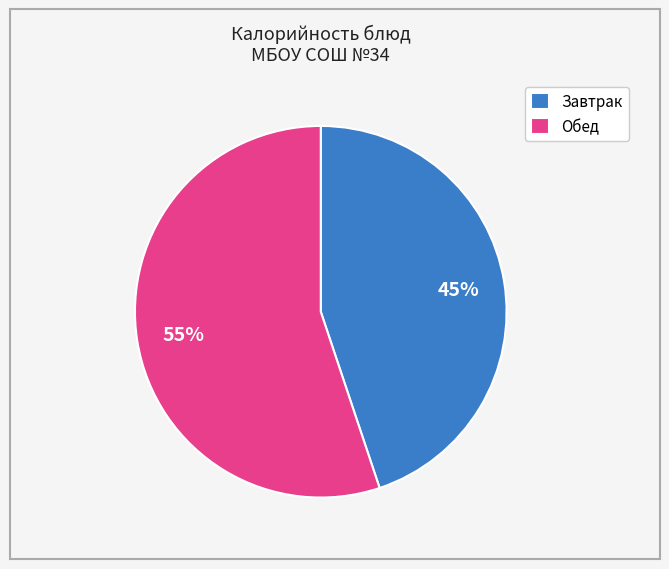

The Обед slice represents 55% of the pie. True or false?

True